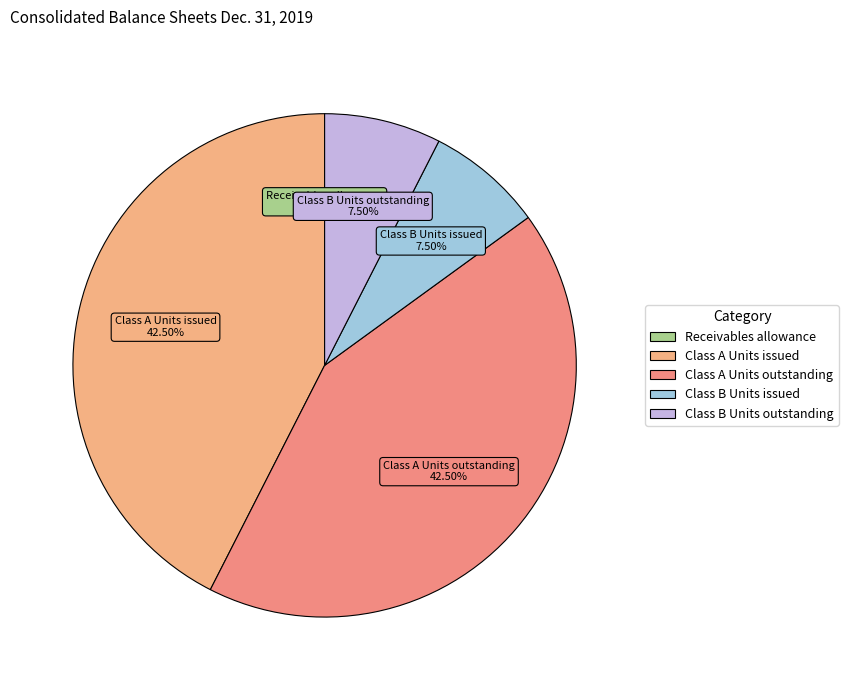

Does any single category account for the majority?

No